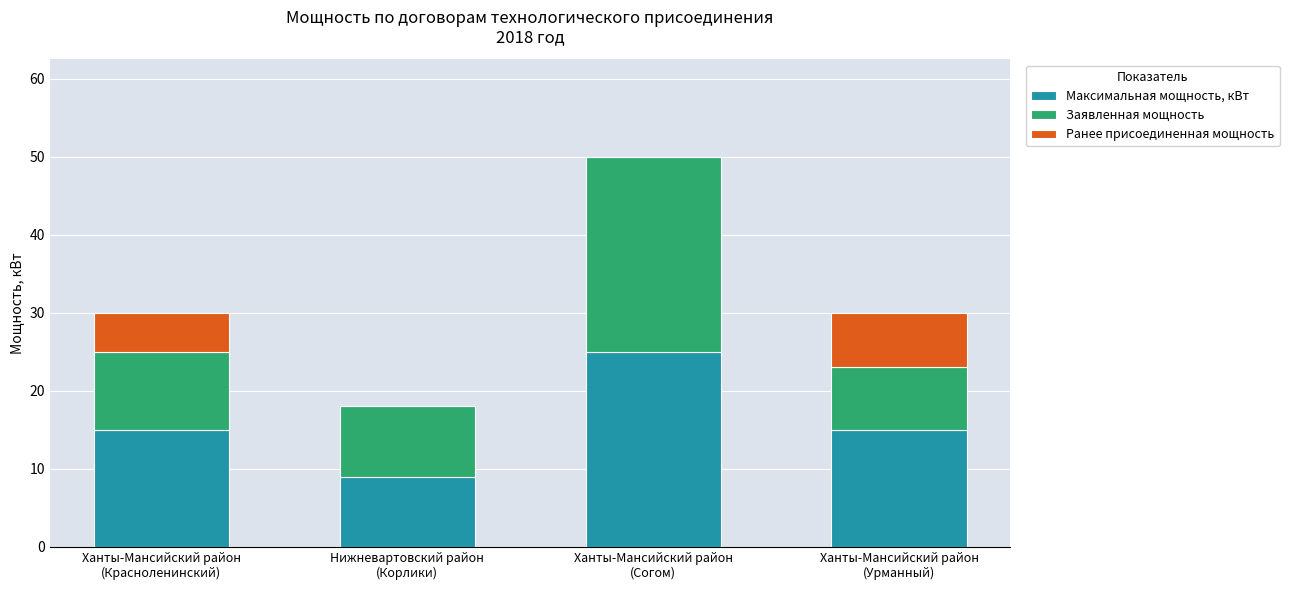

What is the total value across all series at Ханты-Мансийский район
(Урманный)?

30